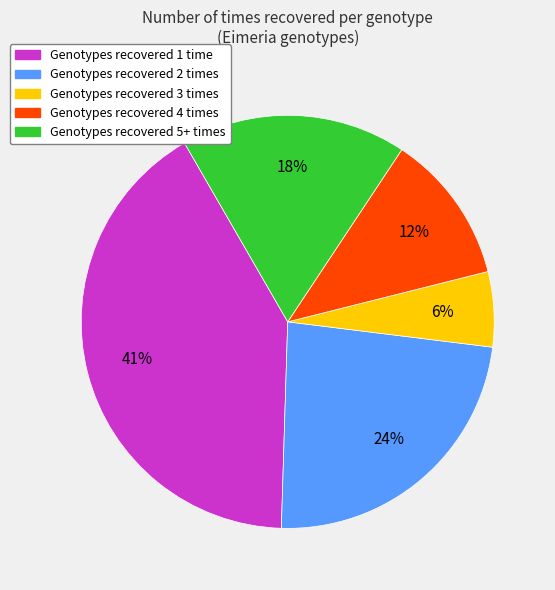

To the nearest percent, what is the average slice percentage?

20%